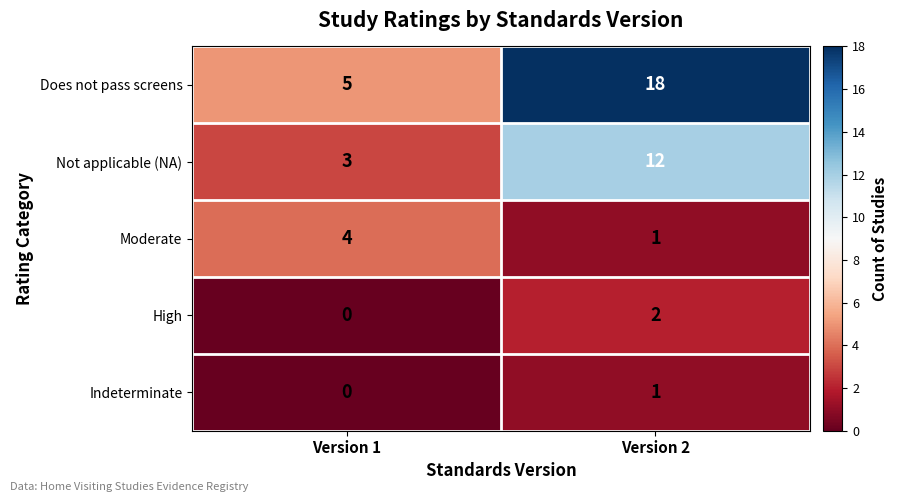

List the labels in order of Indeterminate value, smallest first.

Version 1, Version 2